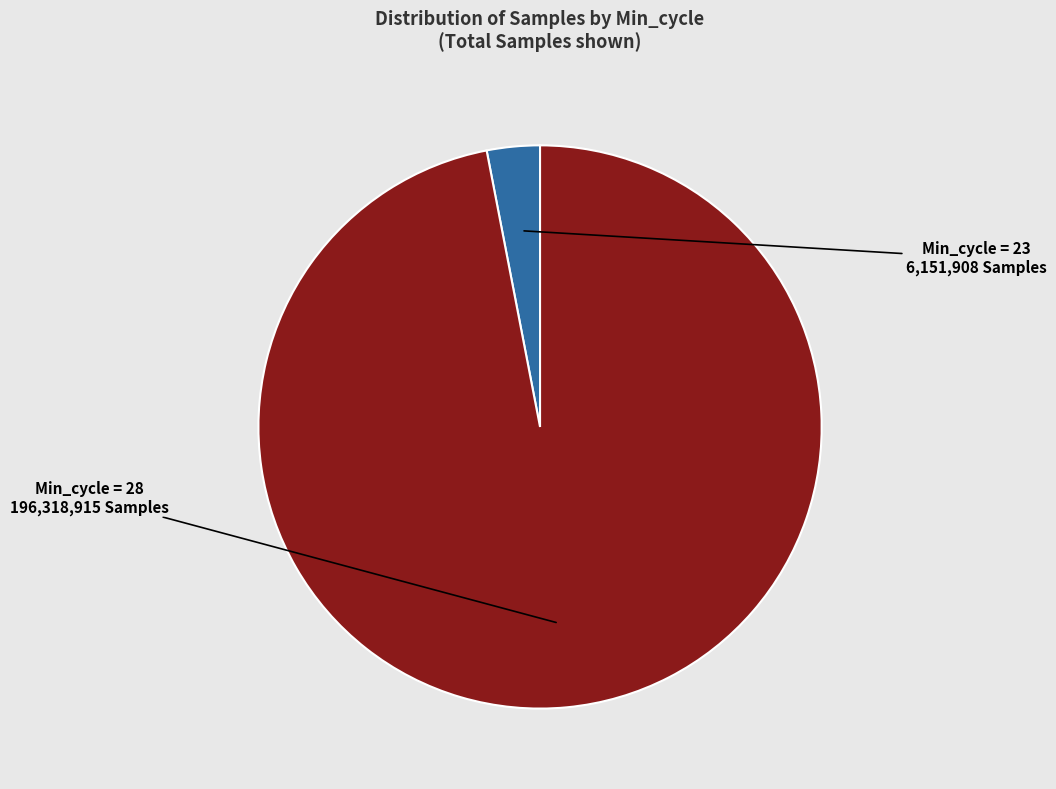

Which slice is the largest?

Min_cycle=28